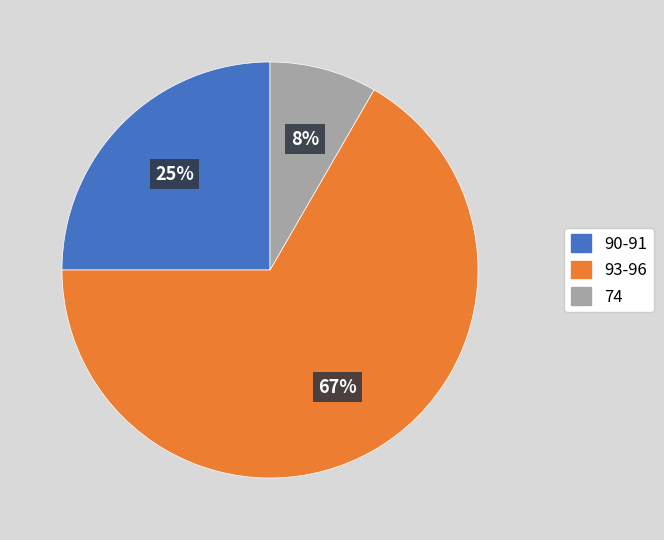

Does any single category account for the majority?

Yes